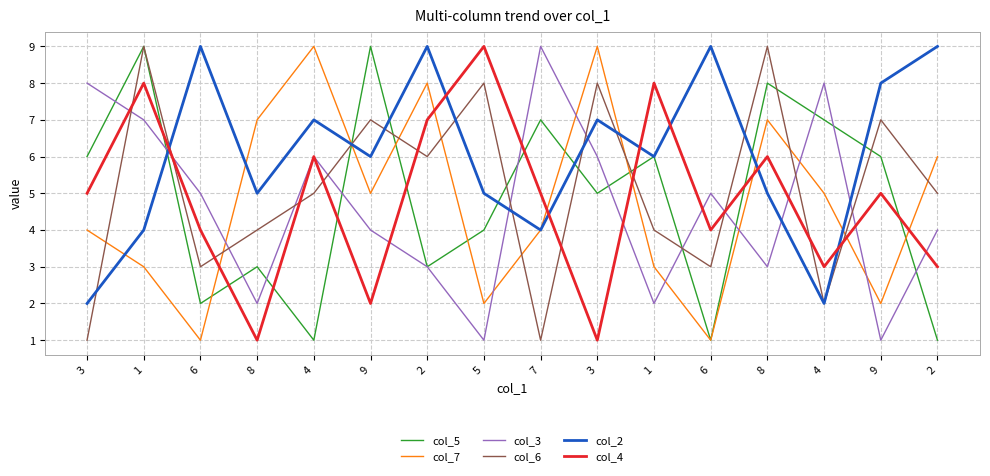

How many lines are shown in the chart?

6